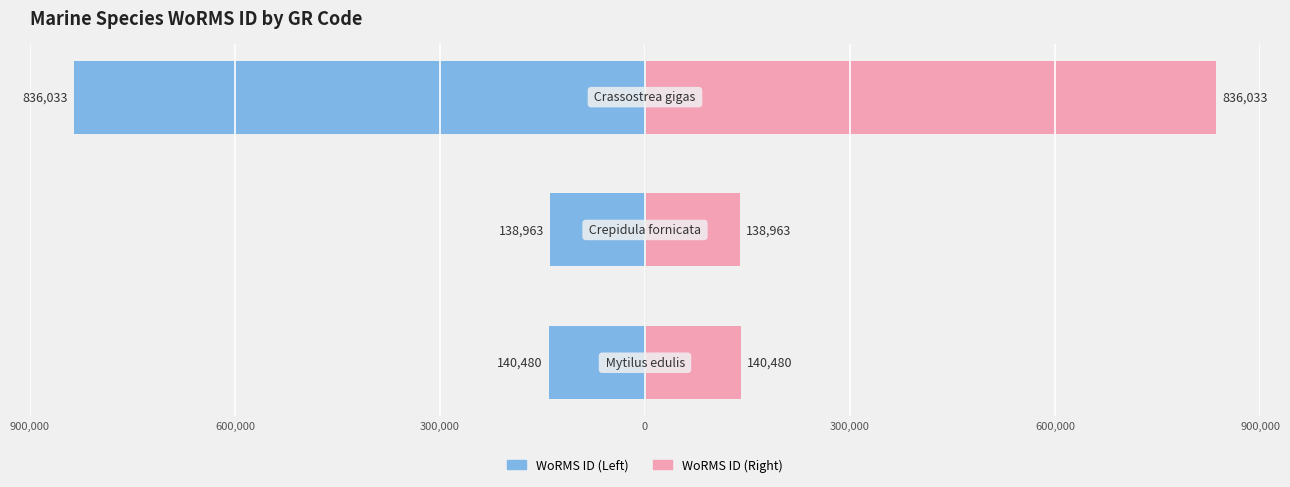

Are the bars horizontal?

Yes